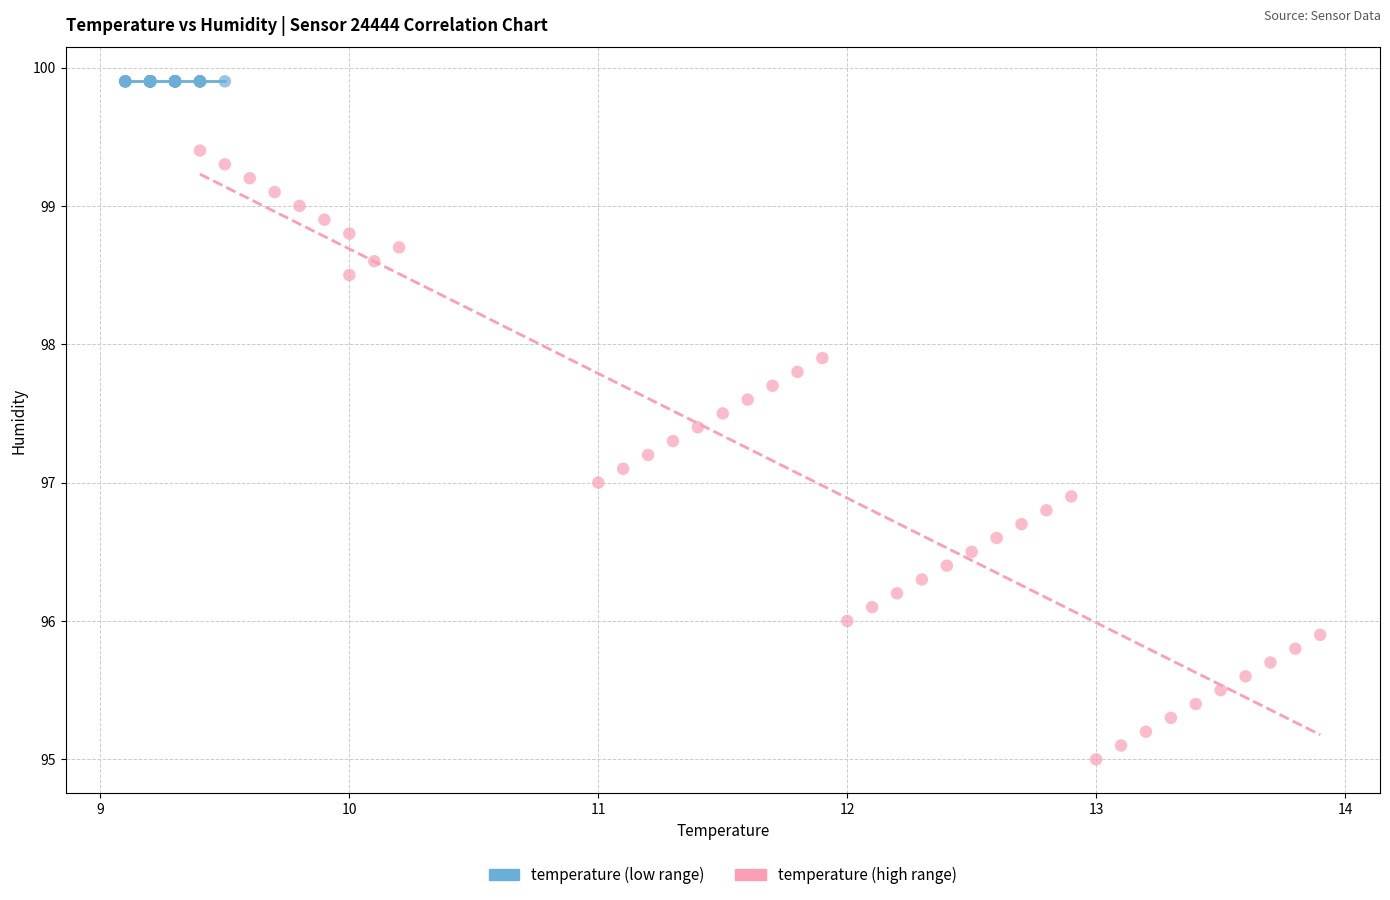

What are all the series names shown in the legend?

temperature (low range), temperature (high range)